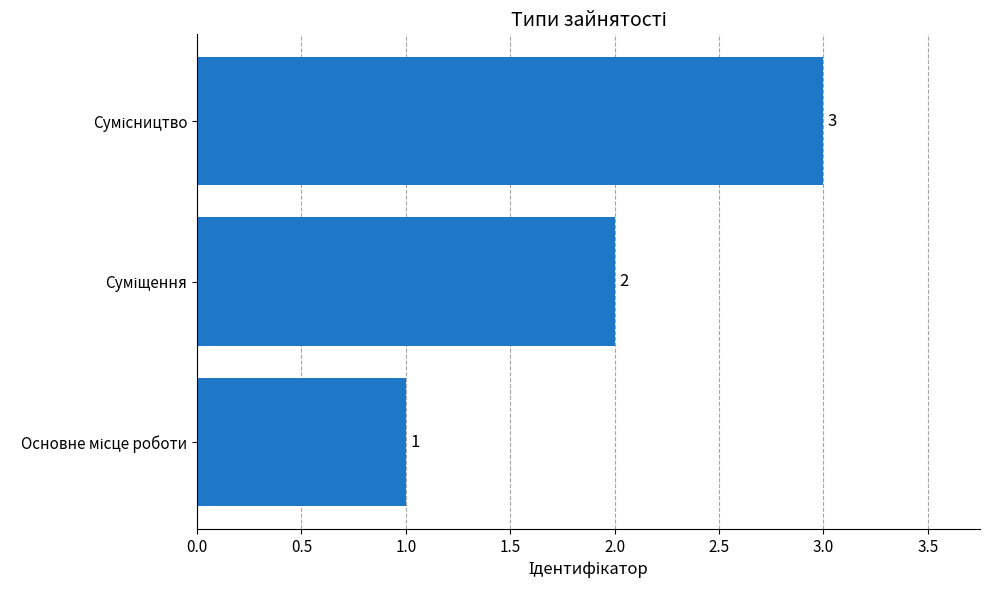

What is the sum of all values?

6